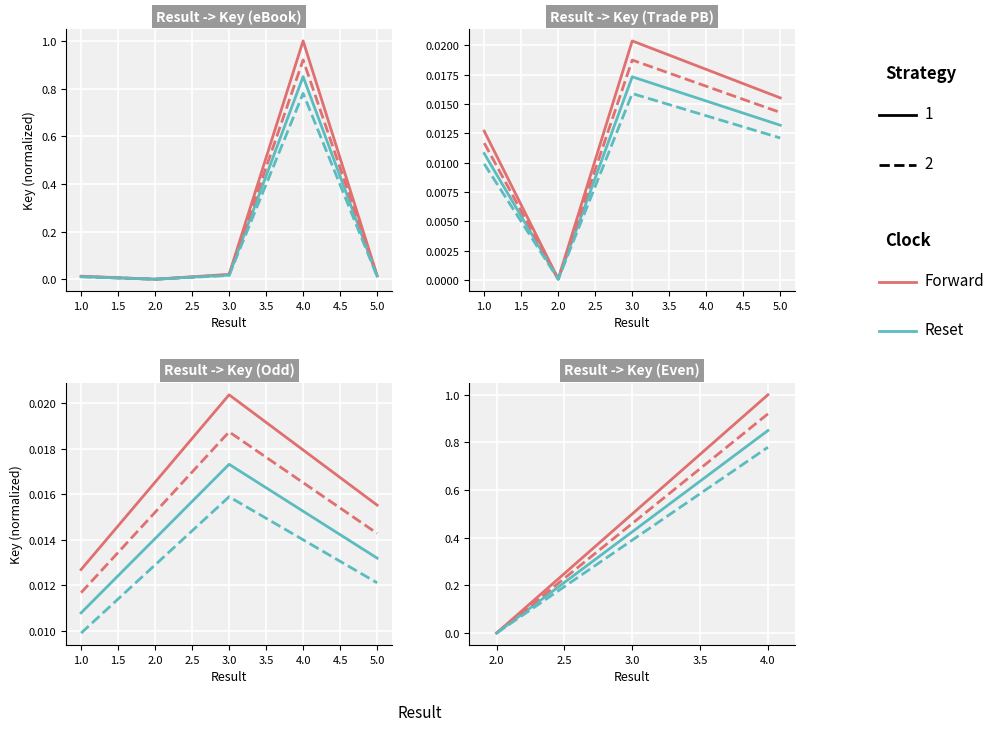

Rank the series by their average value, from lowest to highest.

Reset Dashed, Reset Solid, Forward Dashed, Forward Solid